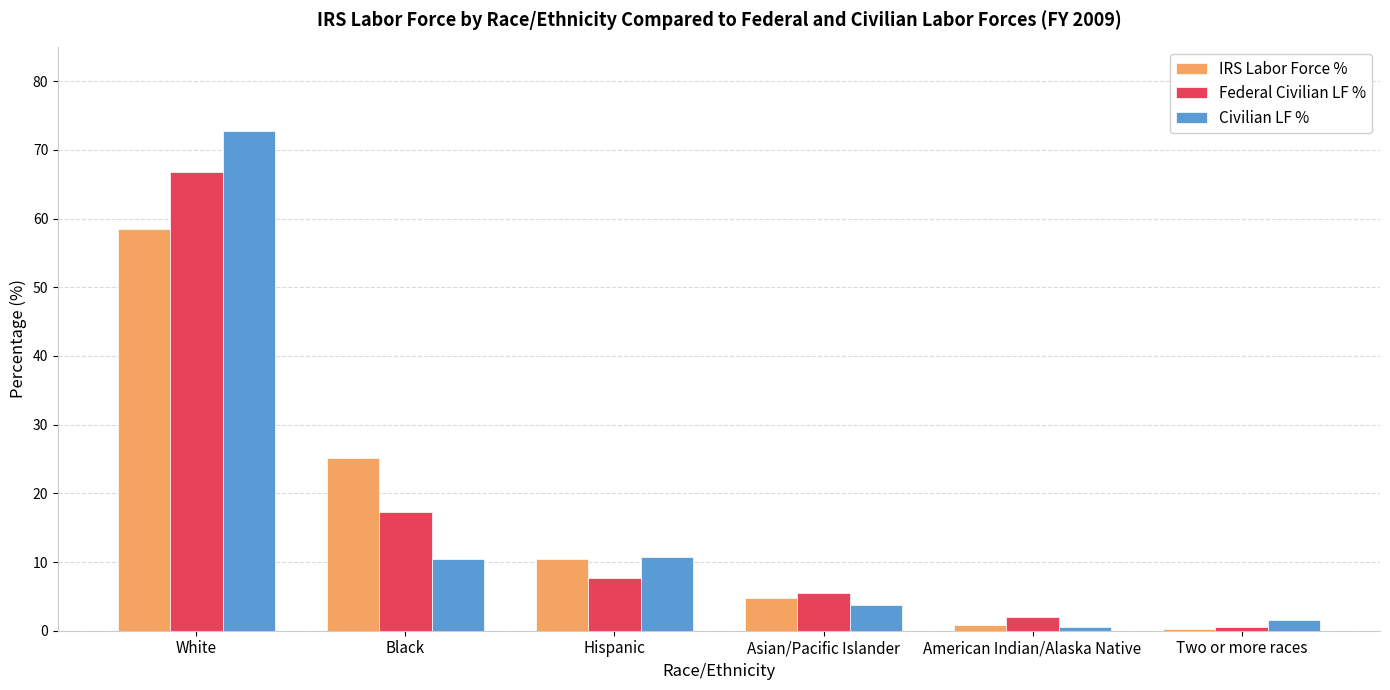

Which series has the largest range (max minus min)?

Civilian LF %